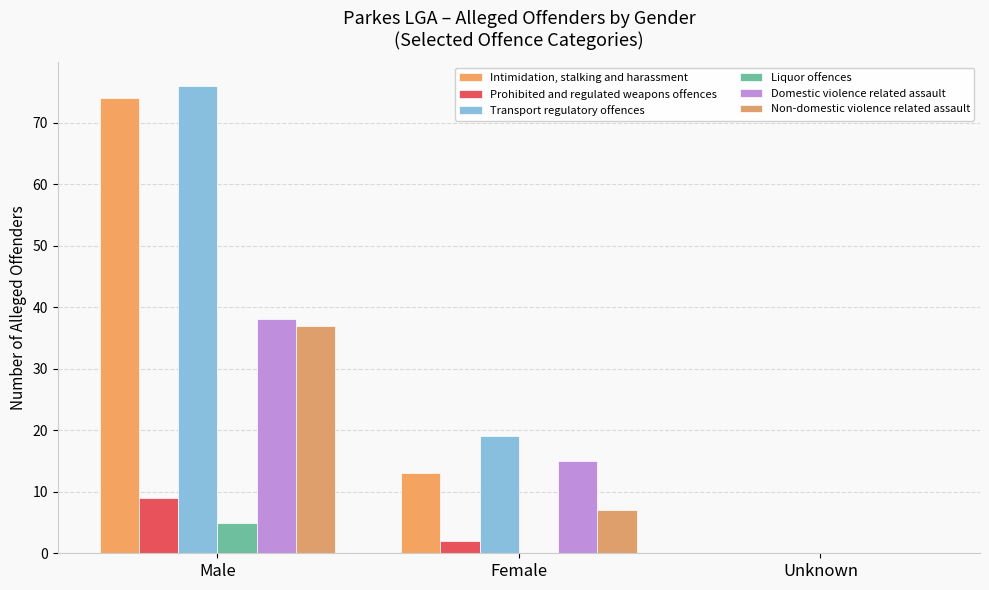

What is the sum of all Transport regulatory offences values?

95